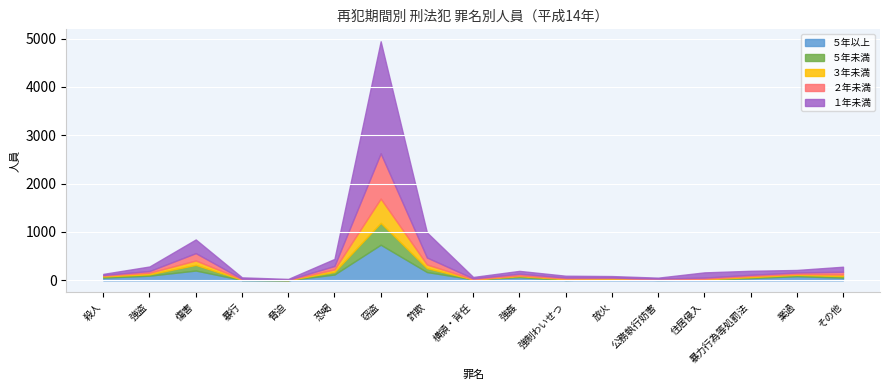

At which label does ３年未満 reach its peak?

窃盗